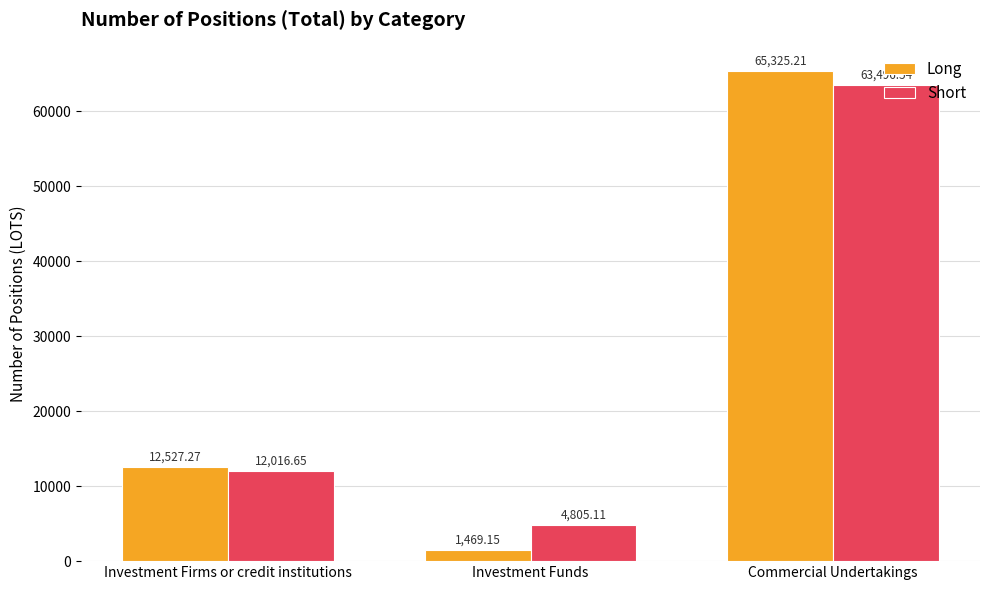

At Investment Funds, list the series in order from smallest to largest.

Long, Short